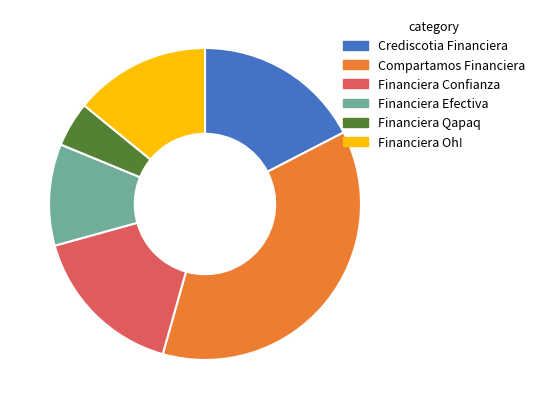

Which slice is the largest?

Compartamos Financiera